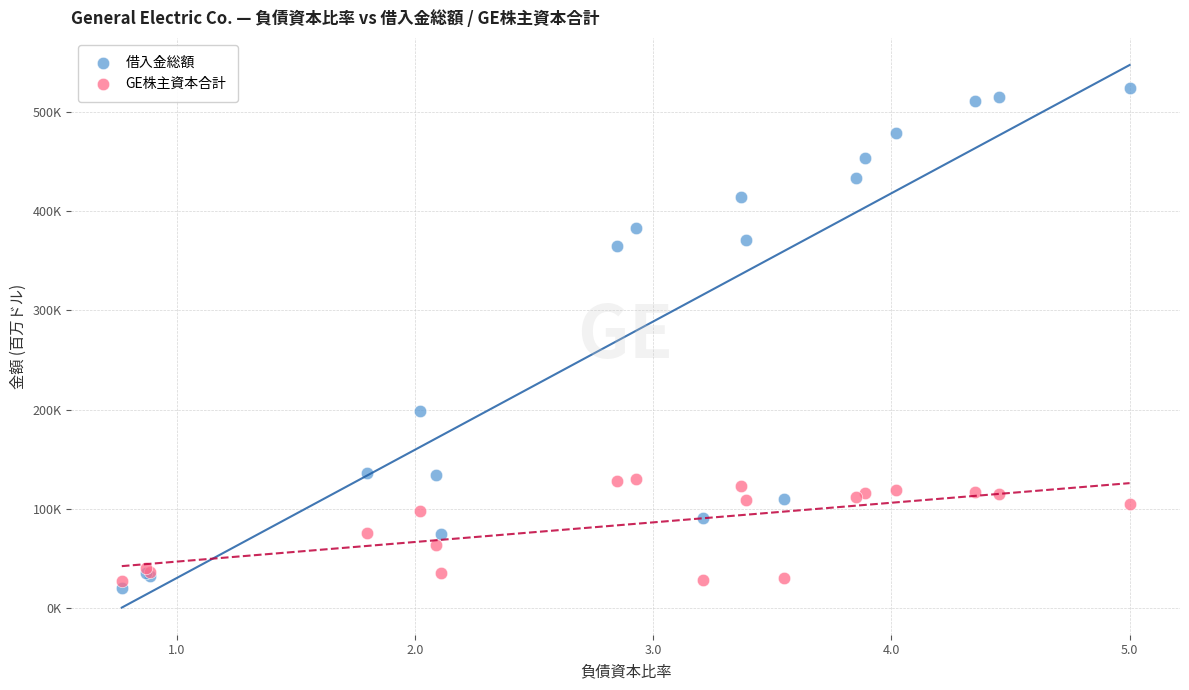

Which series reaches the maximum Y coordinate?

借入金総額